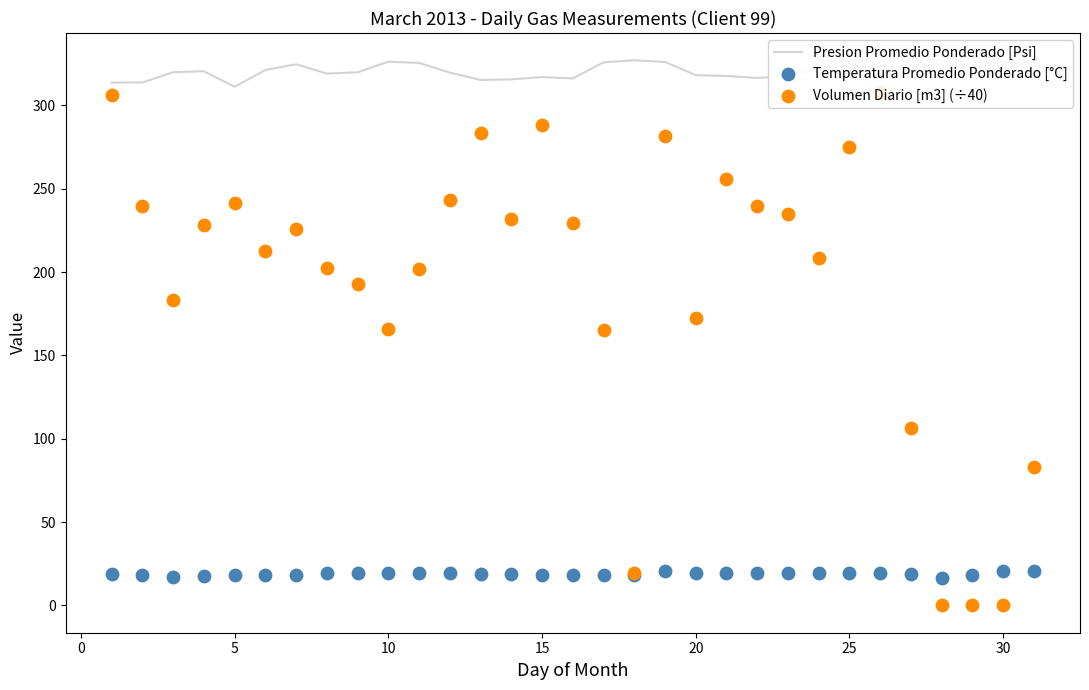

Which series reaches the maximum Y coordinate?

Presion Promedio Ponderado [Psi]